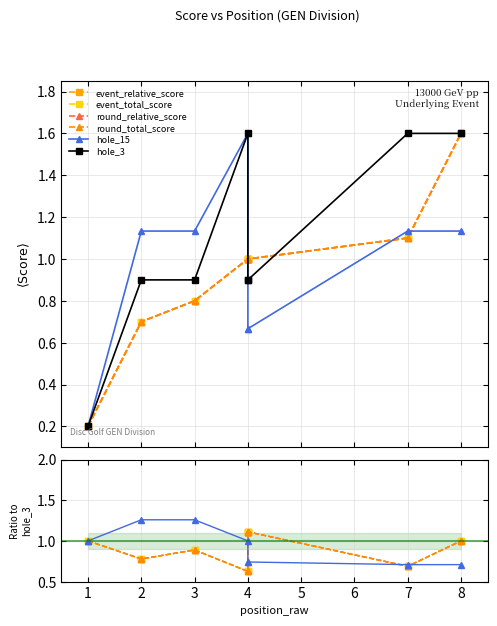

Which series ends up on top after the final intersection of event_relative_score and hole_15?

event_relative_score